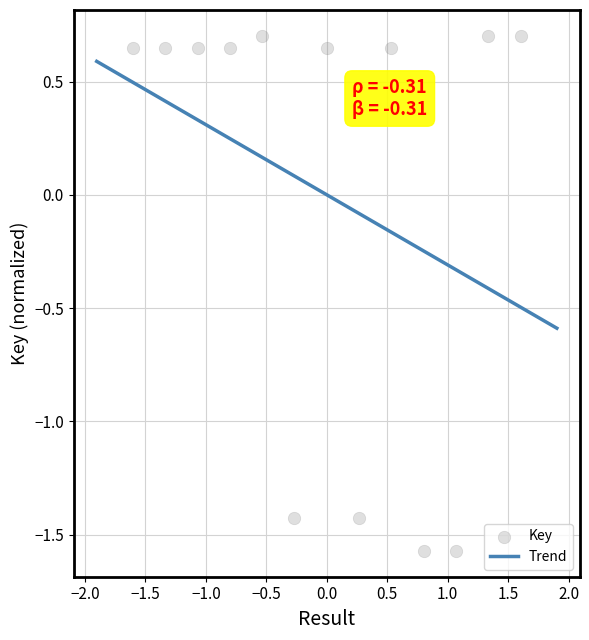

Between 9 and 8, which is larger?

9